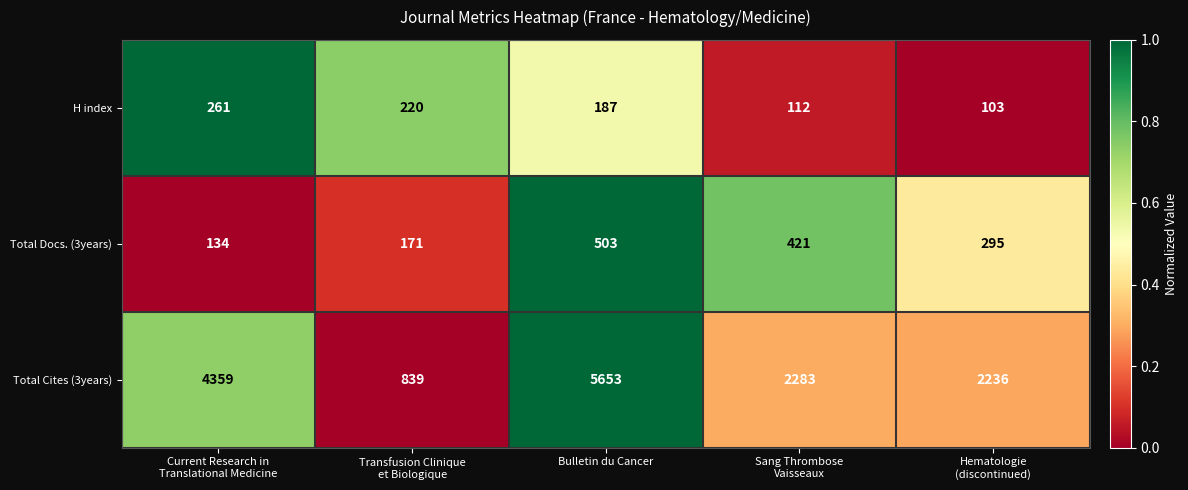

What is the spread (max minus min) of values at Bulletin du Cancer?

5466